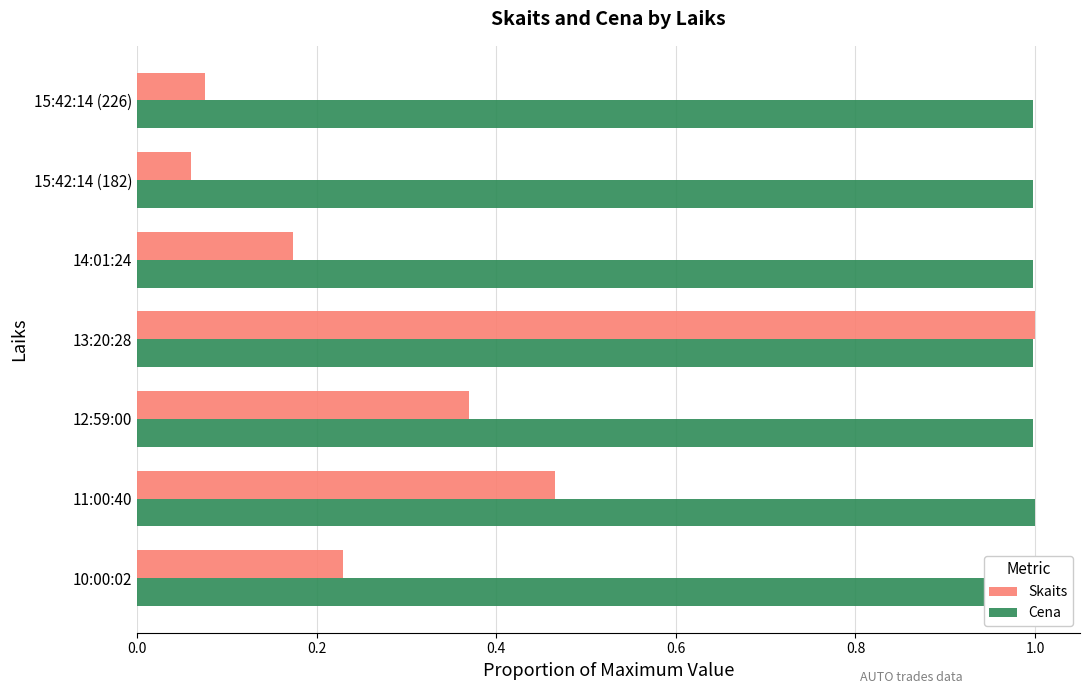

What is the difference between the highest and lowest values at 10:00:02?

0.8